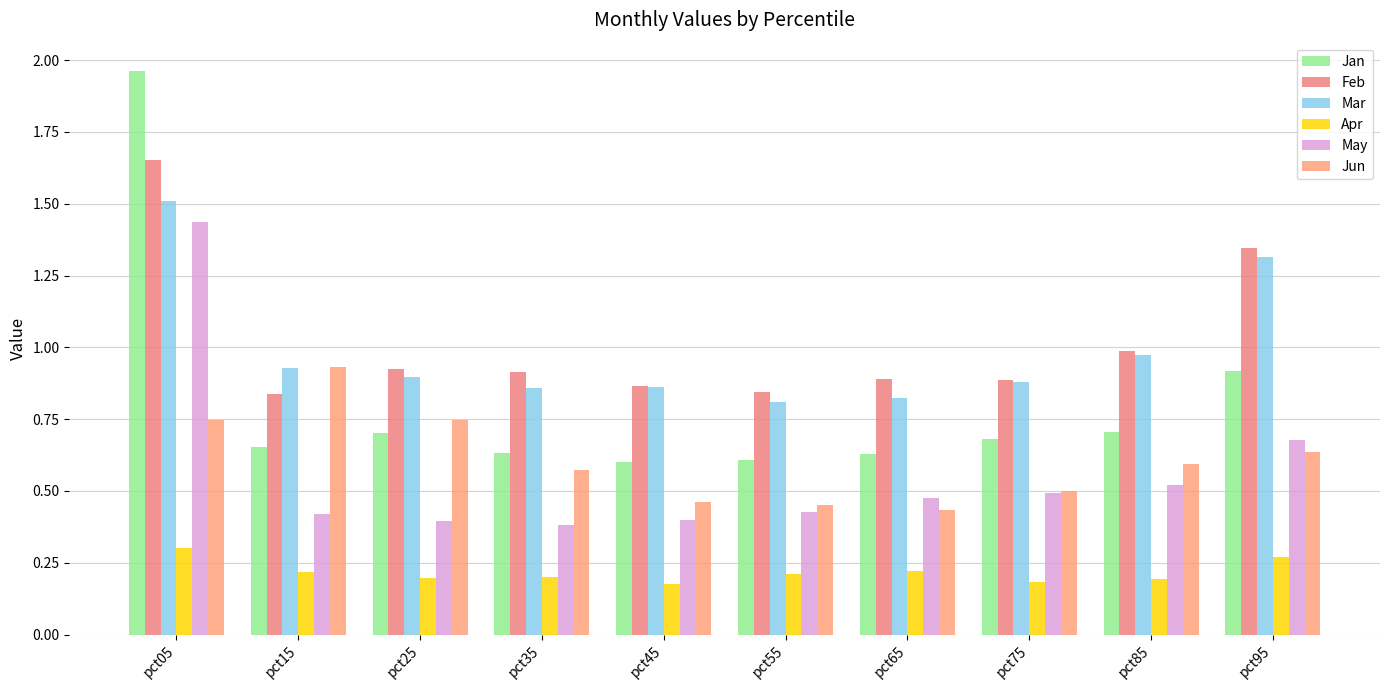

Is it true that May equals 0.5 at pct75?

True